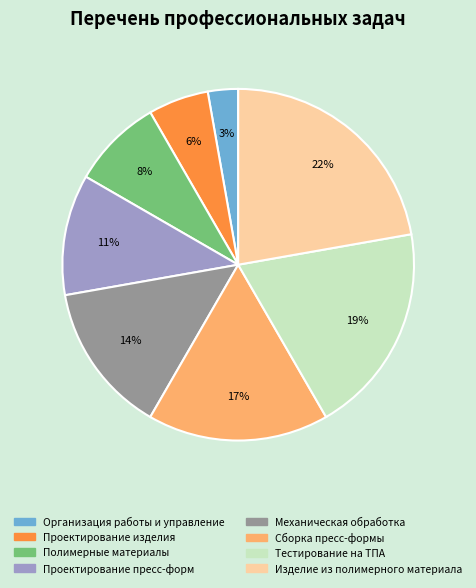

The Организация работы и управление slice represents 8% of the pie. True or false?

False